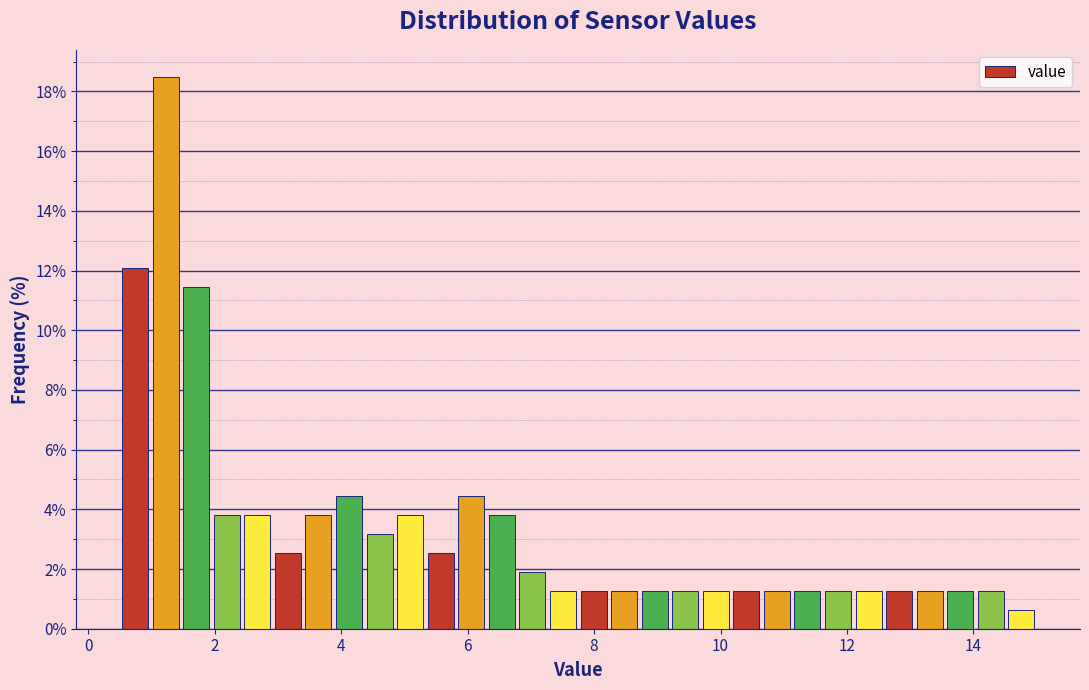

Read against the x-axis, roughly where is the centre of the tallest bar?

1.2